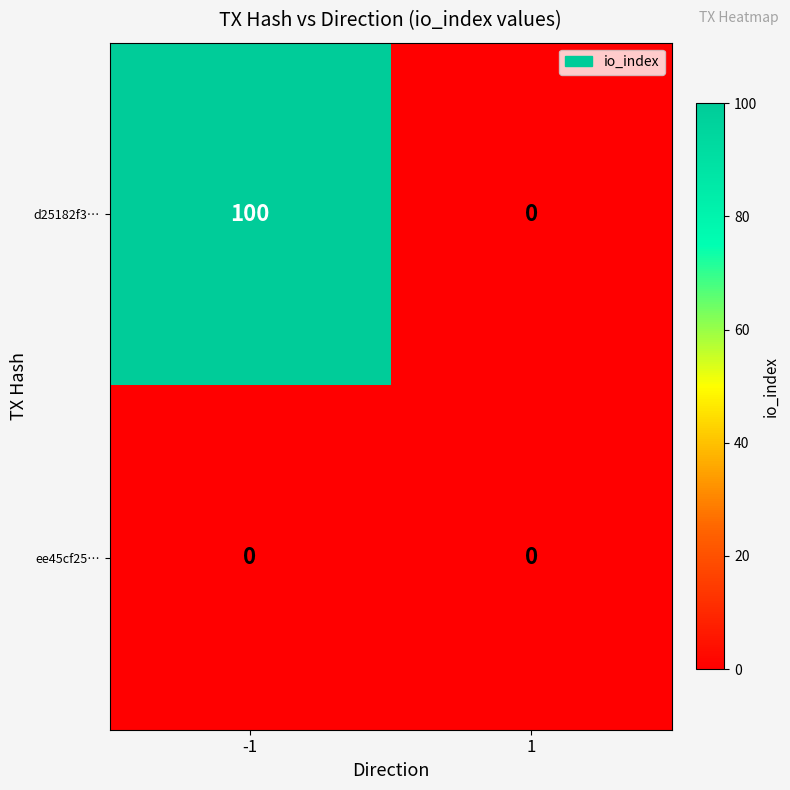

Reading left to right, list all the values displayed in this chart.

d25182f3…: 100	0
ee45cf25…: 0	0